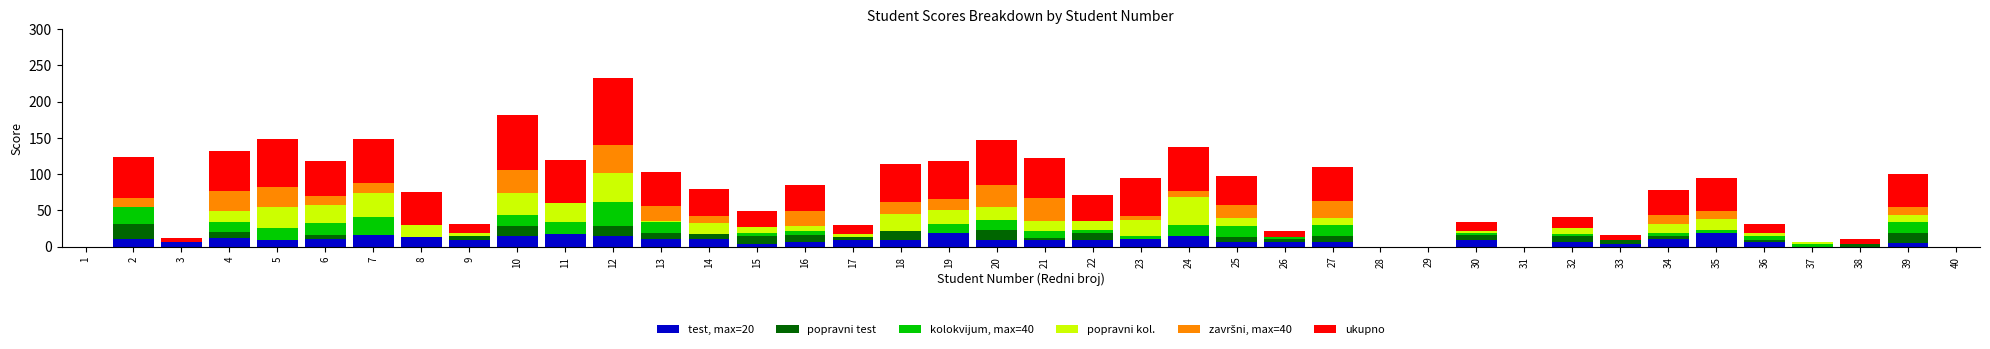

What is the total value across all series at 25?

98.0